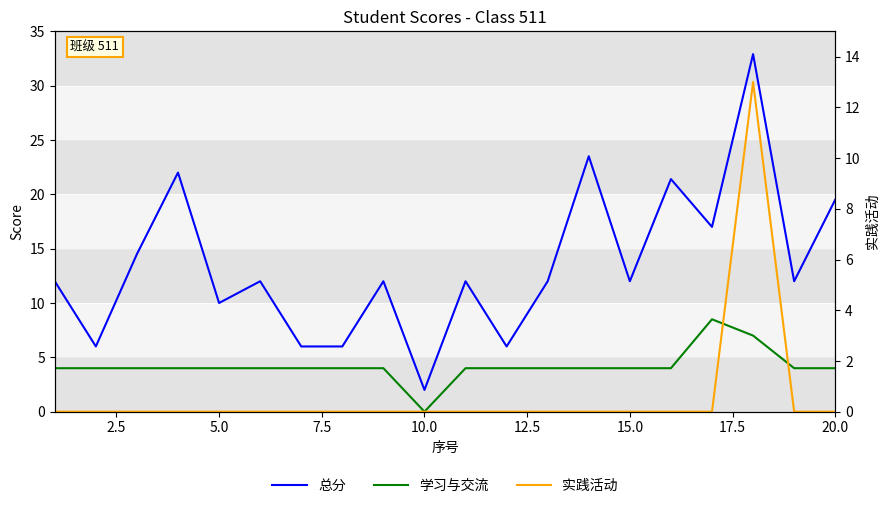

Rank the series by their maximum value, from lowest to highest.

学习与交流, 实践活动, 总分